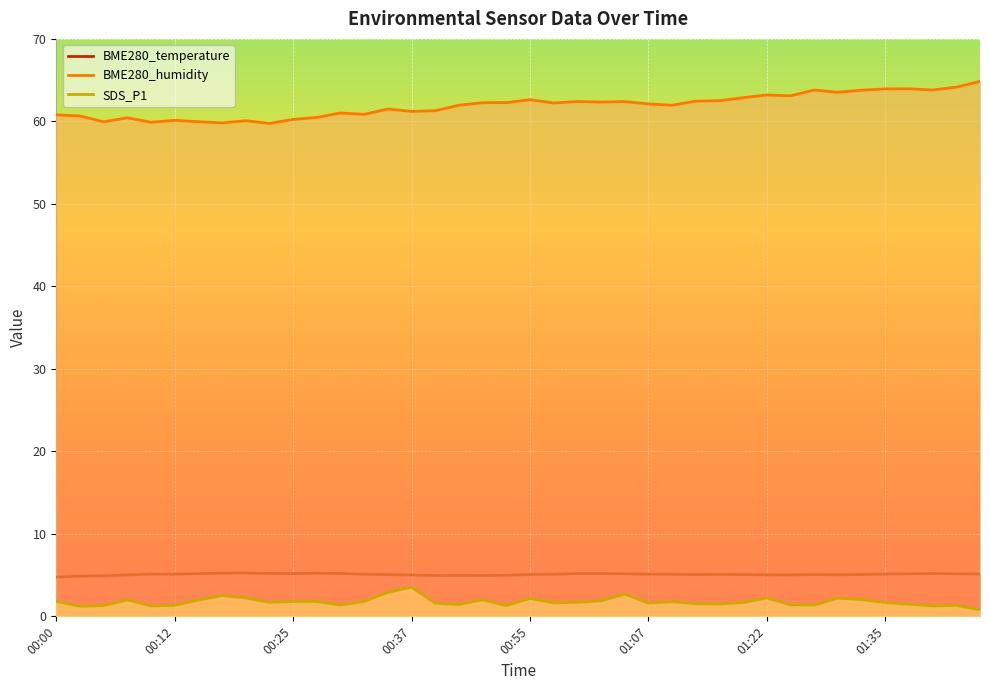

What is the approximate value of SDS_P1 at 00:22?

1.7